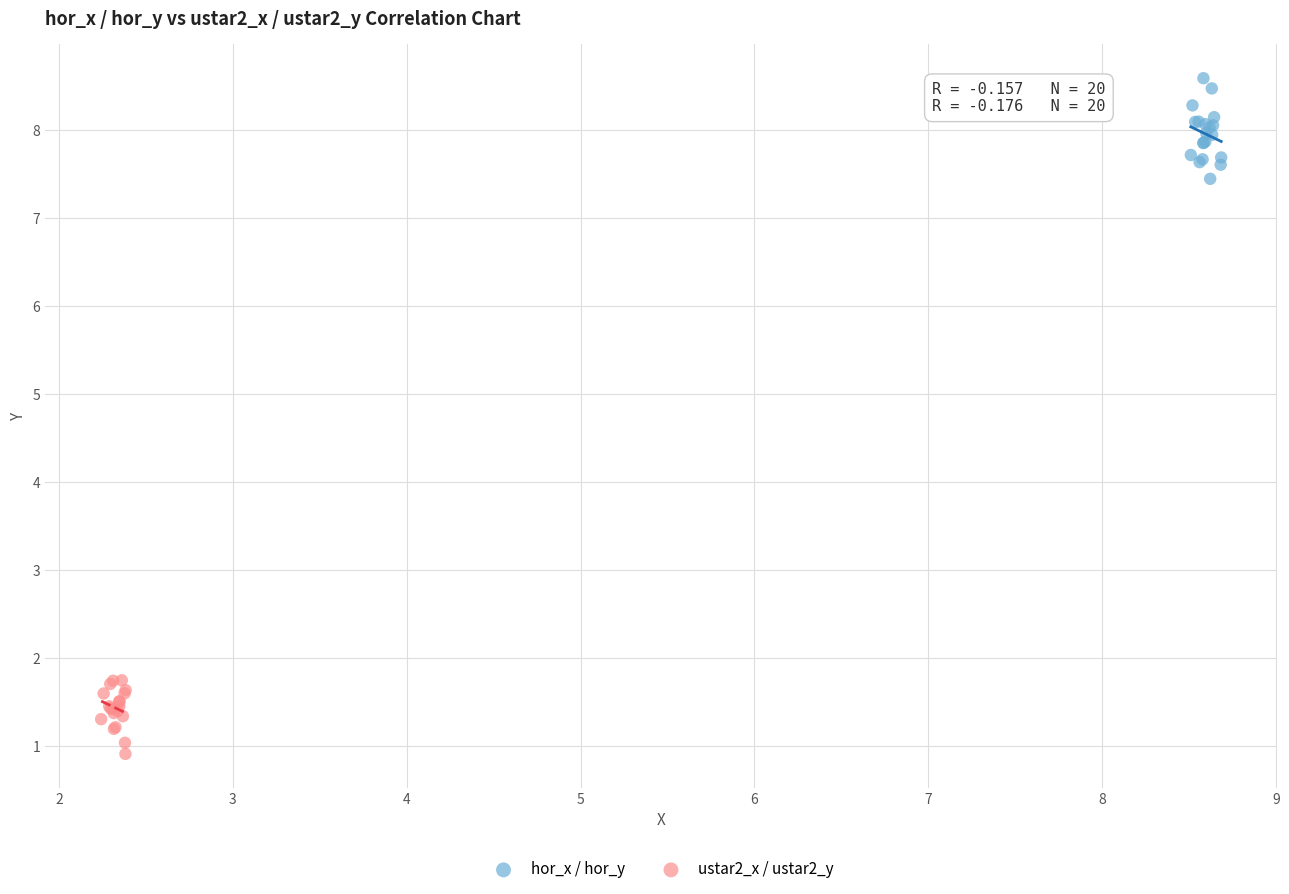

Which series has the widest spread of Y values?

hor_x / hor_y